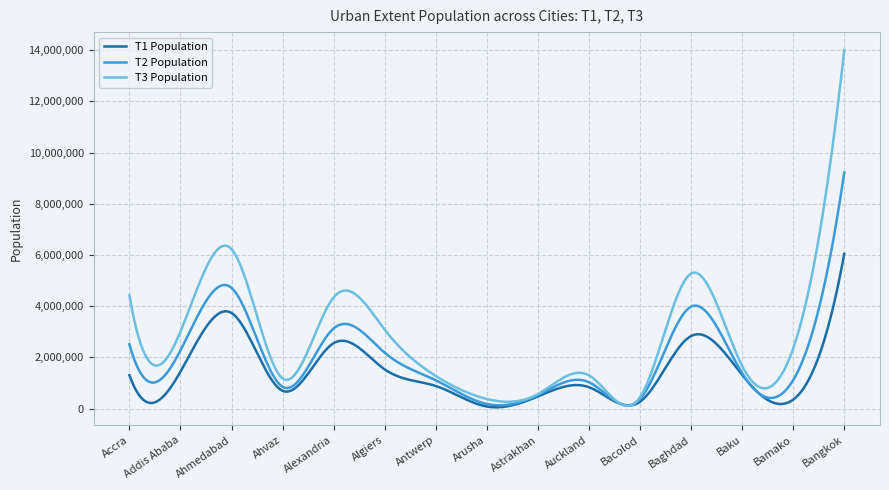

How many lines are shown in the chart?

3